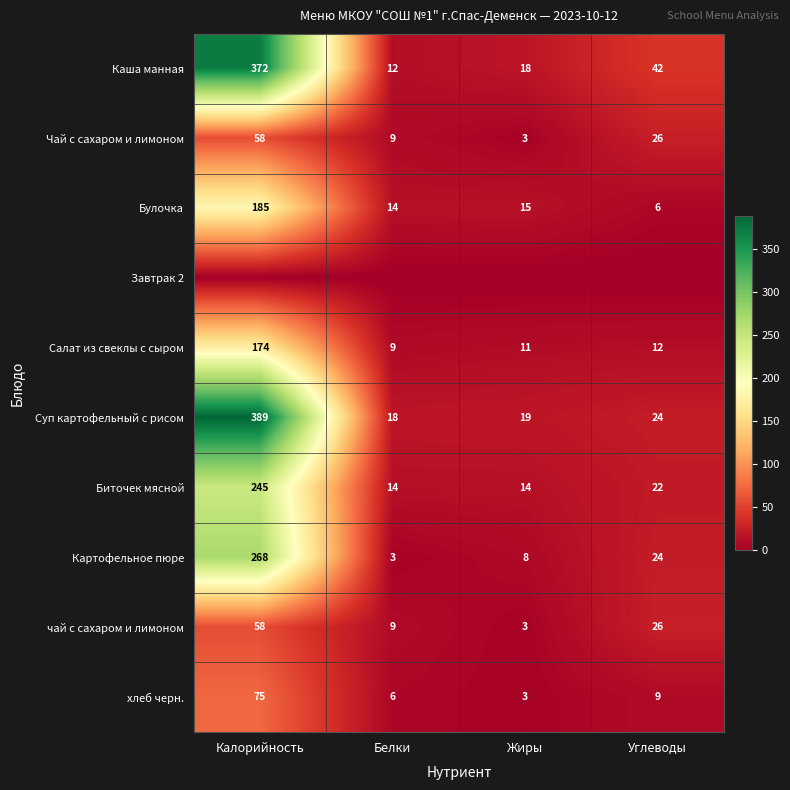

What is the difference between the highest and lowest values at Белки?

18